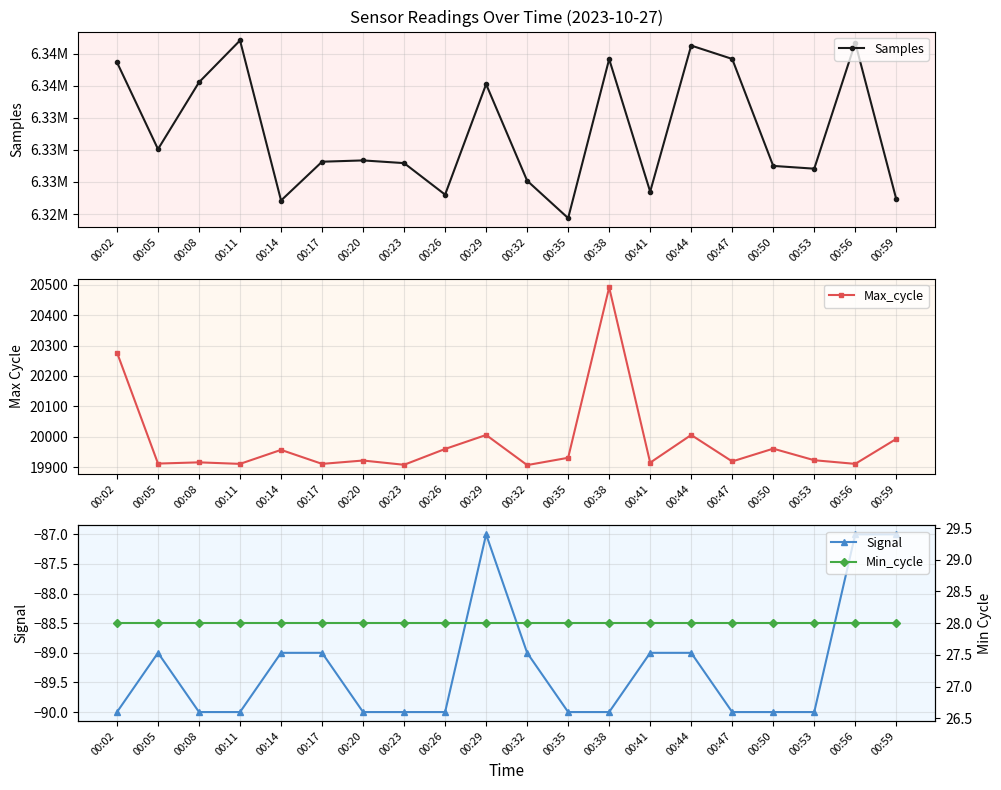

The Max_cycle series shows 27185 at 00:56. True or false?

False